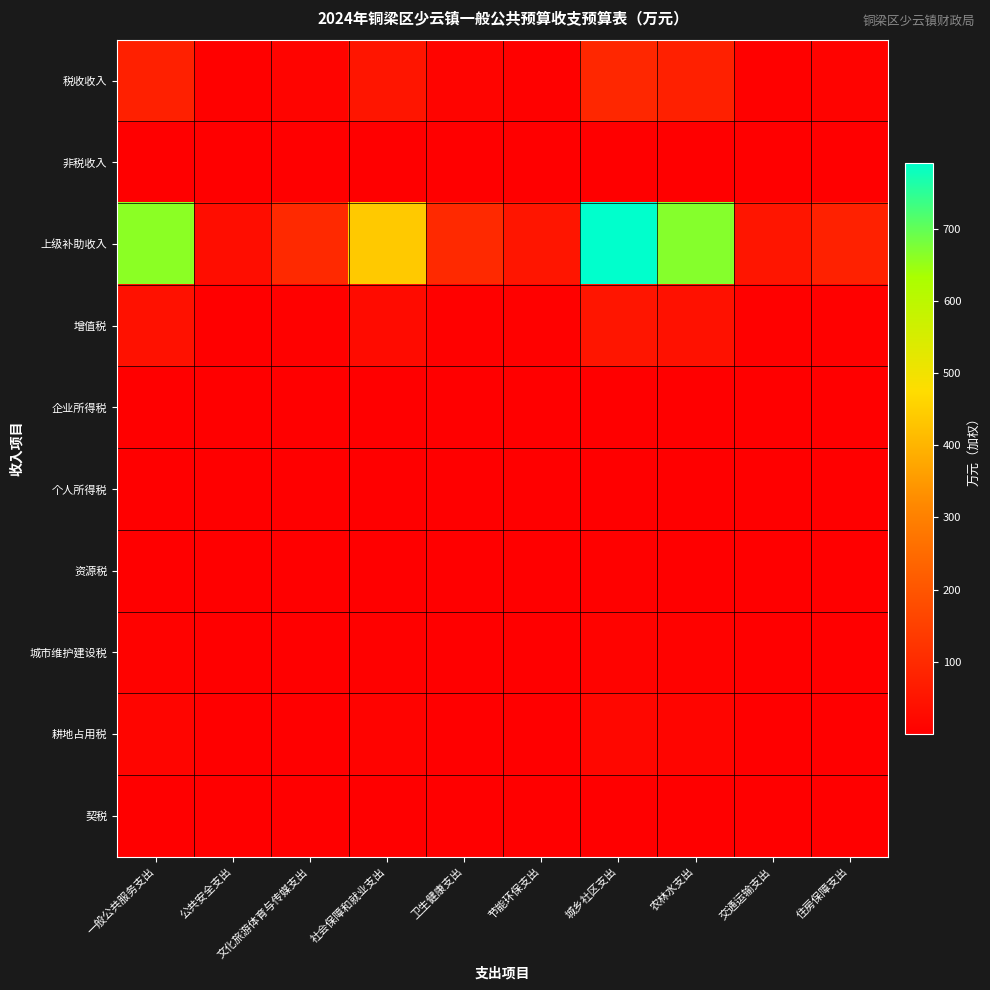

Reading left to right, list all the values displayed in this chart.

税收收入: 一般公共服务支出=76.5	公共安全支出=3.6	文化旅游体育与传媒支出=11.4	社会保障和就业支出=50.8	卫生健康支出=11.1	节能环保支出=5.8	城乡社区支出=91.6	农林水支出=77.2	交通运输支出=6.0	住房保障支出=9.0
非税收入: 一般公共服务支出=1.5	公共安全支出=0.1	文化旅游体育与传媒支出=0.2	社会保障和就业支出=1.0	卫生健康支出=0.2	节能环保支出=0.1	城乡社区支出=1.8	农林水支出=1.5	交通运输支出=0.1	住房保障支出=0.2
上级补助收入: 一般公共服务支出=661.2	公共安全支出=31.3	文化旅游体育与传媒支出=98.8	社会保障和就业支出=438.7	卫生健康支出=96.2	节能环保支出=50.5	城乡社区支出=791.8	农林水支出=667.2	交通运输支出=51.9	住房保障支出=78.2
增值税: 一般公共服务支出=41.8	公共安全支出=2.0	文化旅游体育与传媒支出=6.2	社会保障和就业支出=27.7	卫生健康支出=6.1	节能环保支出=3.2	城乡社区支出=50.0	农林水支出=42.1	交通运输支出=3.3	住房保障支出=4.9
企业所得税: 一般公共服务支出=2.3	公共安全支出=0.1	文化旅游体育与传媒支出=0.3	社会保障和就业支出=1.5	卫生健康支出=0.3	节能环保支出=0.2	城乡社区支出=2.8	农林水支出=2.3	交通运输支出=0.2	住房保障支出=0.3
个人所得税: 一般公共服务支出=1.5	公共安全支出=0.1	文化旅游体育与传媒支出=0.2	社会保障和就业支出=1.0	卫生健康支出=0.2	节能环保支出=0.1	城乡社区支出=1.8	农林水支出=1.6	交通运输支出=0.1	住房保障支出=0.2
资源税: 一般公共服务支出=3.1	公共安全支出=0.1	文化旅游体育与传媒支出=0.5	社会保障和就业支出=2.0	卫生健康支出=0.5	节能环保支出=0.2	城乡社区支出=3.7	农林水支出=3.1	交通运输支出=0.2	住房保障支出=0.4
城市维护建设税: 一般公共服务支出=6.9	公共安全支出=0.3	文化旅游体育与传媒支出=1.0	社会保障和就业支出=4.6	卫生健康支出=1.0	节能环保支出=0.5	城乡社区支出=8.2	农林水支出=7.0	交通运输支出=0.5	住房保障支出=0.8
耕地占用税: 一般公共服务支出=15.3	公共安全支出=0.7	文化旅游体育与传媒支出=2.3	社会保障和就业支出=10.2	卫生健康支出=2.2	节能环保支出=1.2	城乡社区支出=18.3	农林水支出=15.4	交通运输支出=1.2	住房保障支出=1.8
契税: 一般公共服务支出=2.3	公共安全支出=0.1	文化旅游体育与传媒支出=0.3	社会保障和就业支出=1.5	卫生健康支出=0.3	节能环保支出=0.2	城乡社区支出=2.7	农林水支出=2.3	交通运输支出=0.2	住房保障支出=0.3